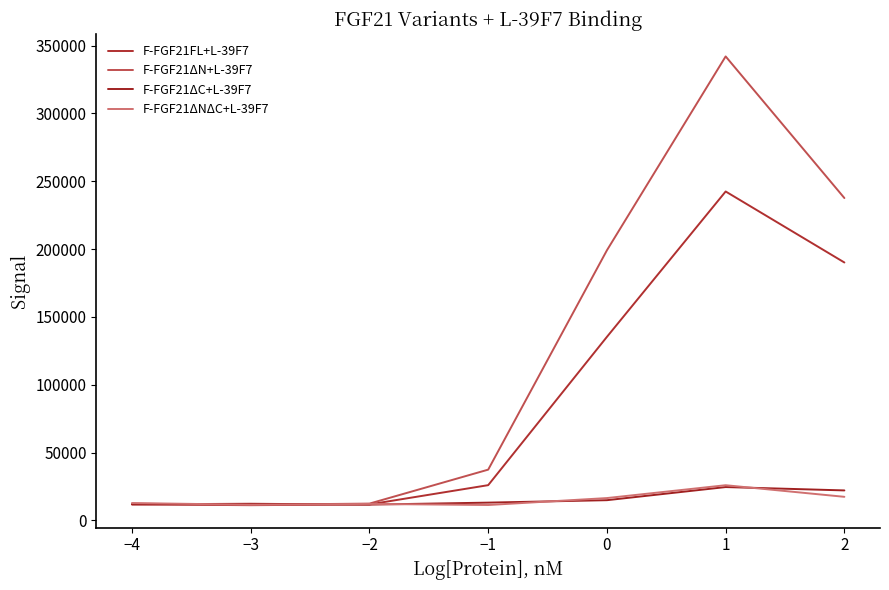

What is the sum of all F-FGF21ΔNΔC+L-39F7 values?

107160